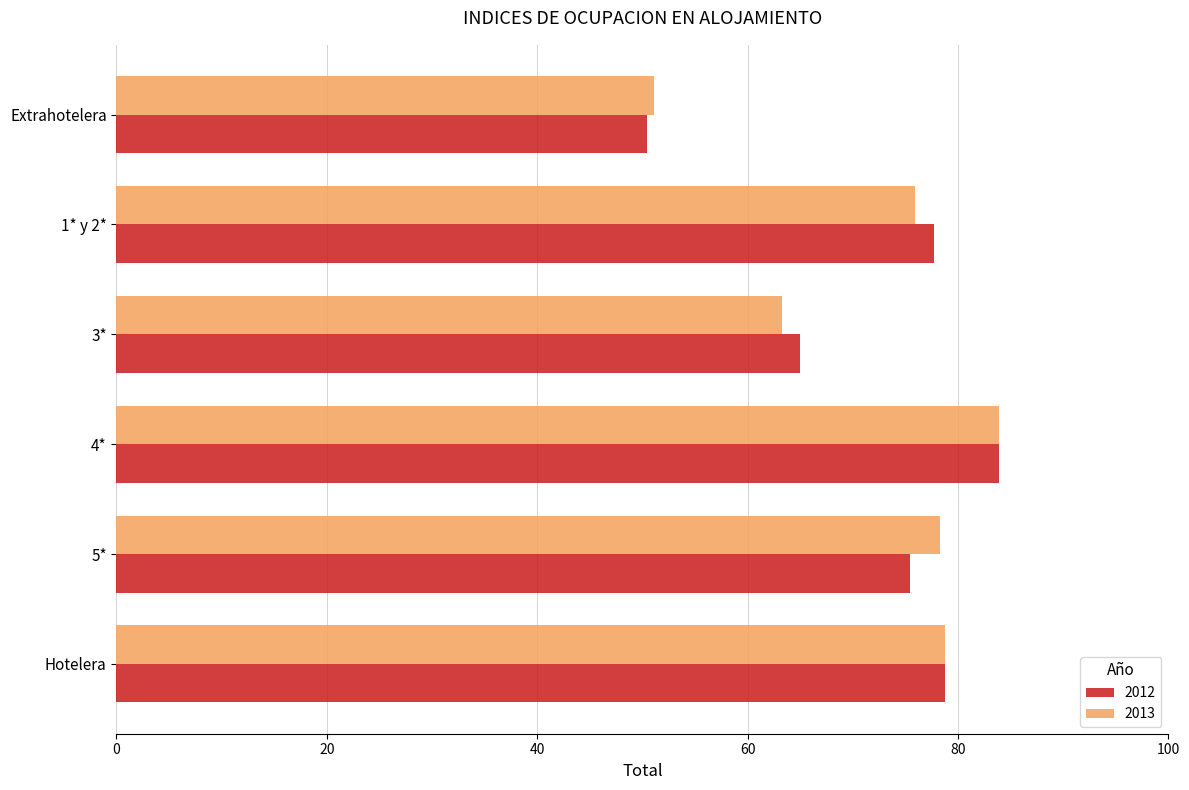

How many data points does each series have?

6